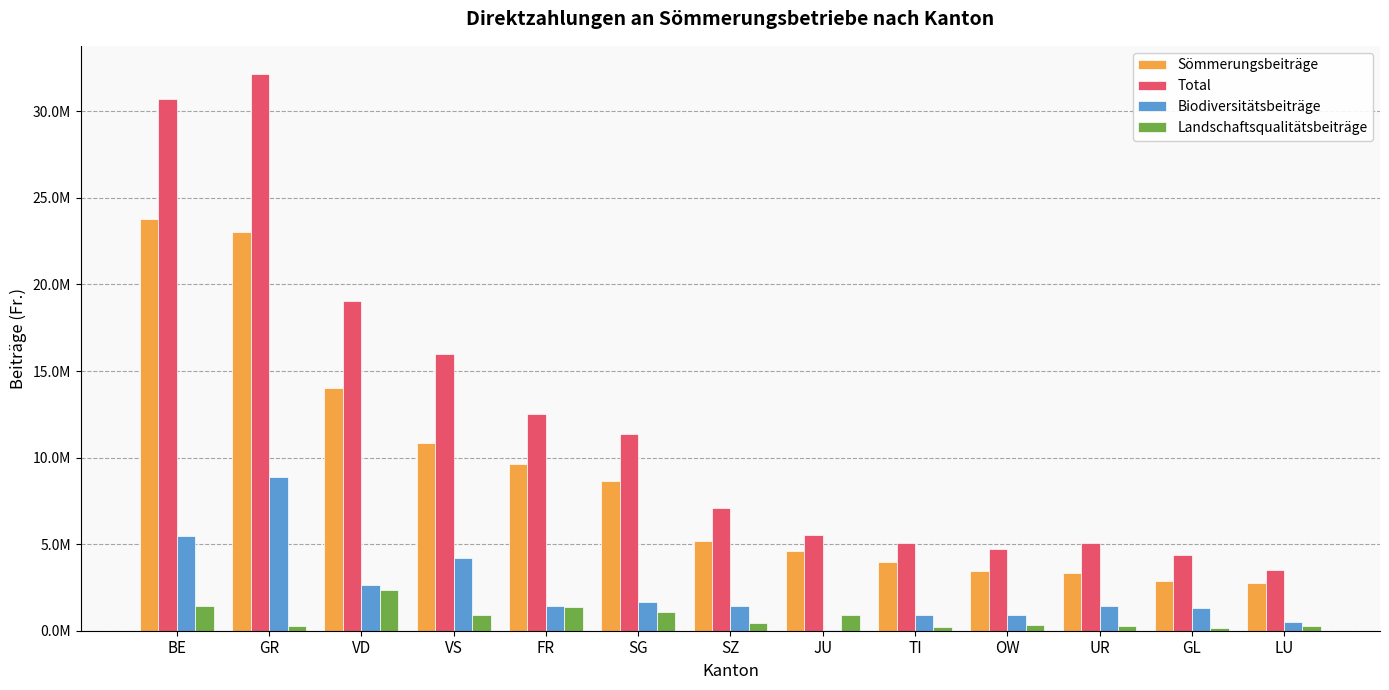

The value of Biodiversitätsbeiträge at LU is 493069. True or false?

True